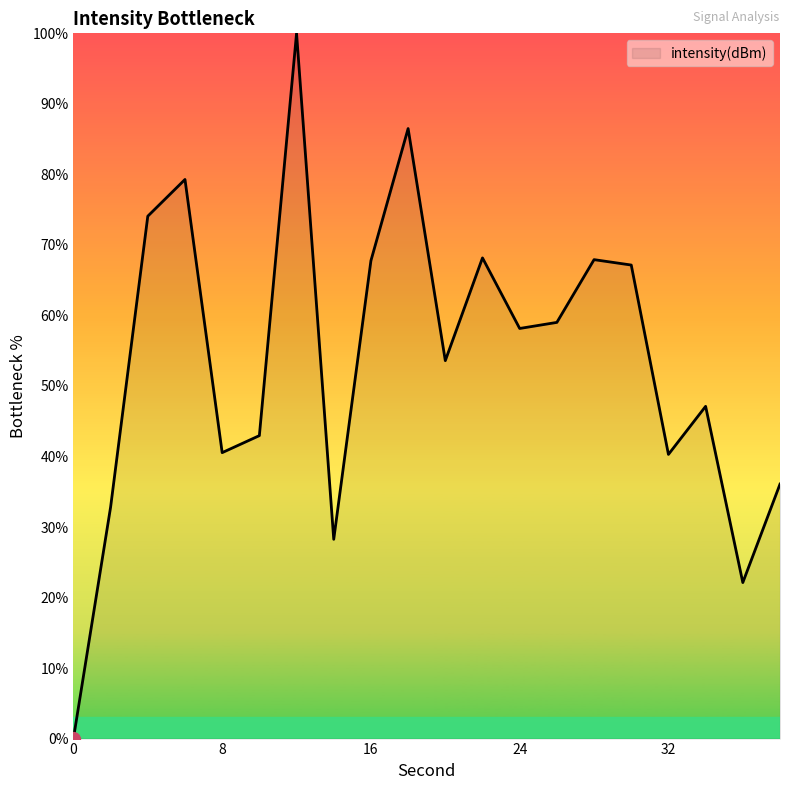

What is the difference between the maximum and minimum values?

100.0